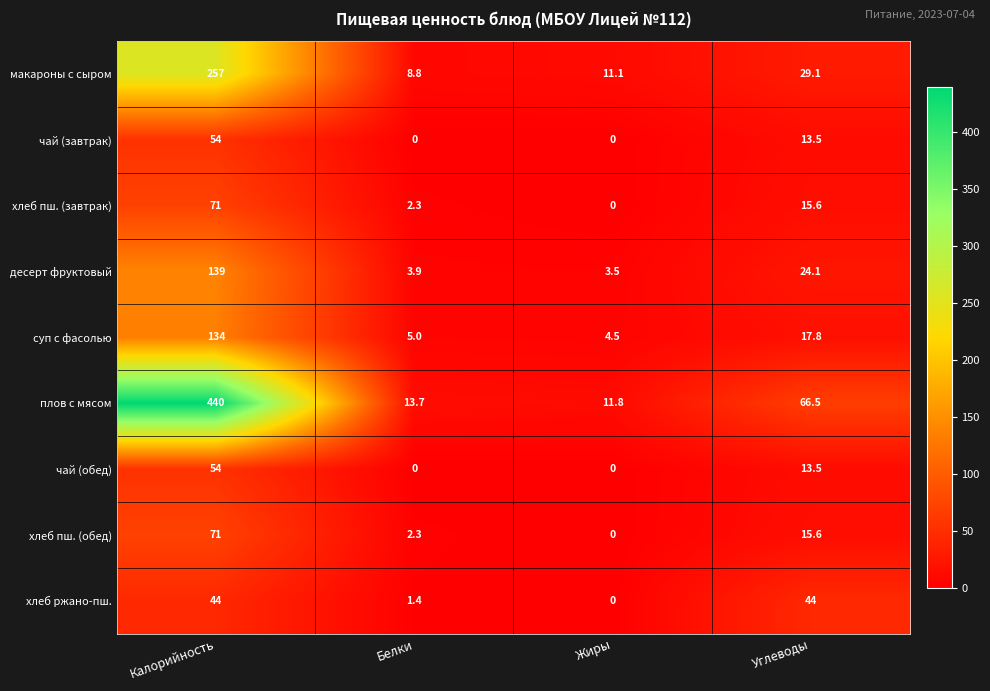

What is the difference between the maximum and minimum values in the хлеб пш. (завтрак) series?

71.0